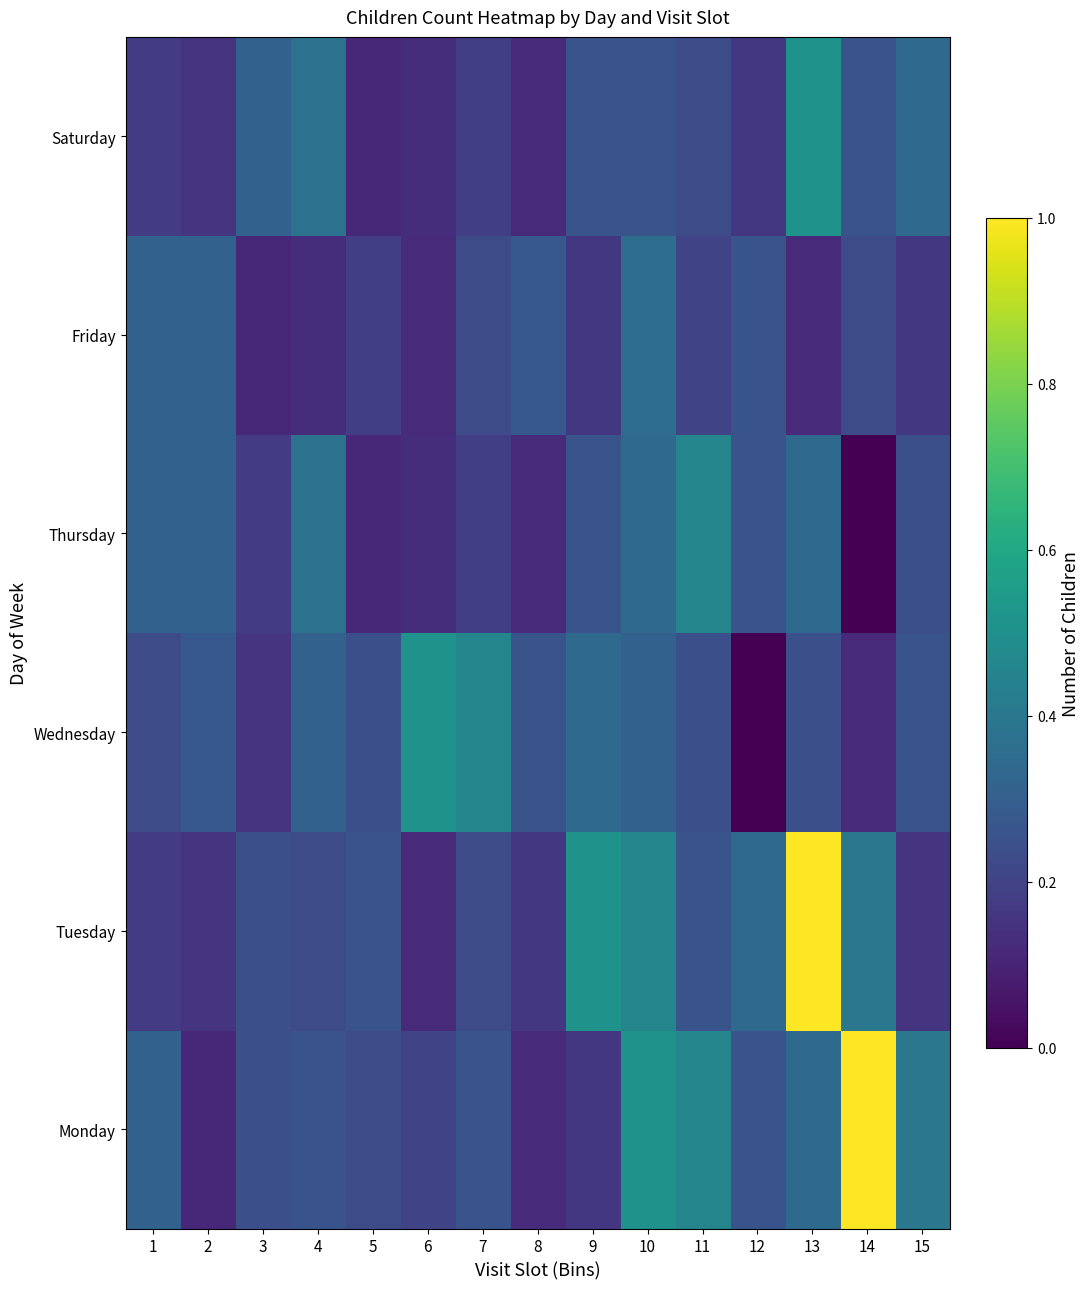

Reading left to right, transcribe all the data shown in this chart.

Monday: 1=0.3	2=0.1	3=0.2	4=0.3	5=0.2	6=0.2	7=0.3	8=0.1	9=0.2	10=0.5	11=0.5	12=0.3	13=0.3	14=1.0	15=0.4
Tuesday: 1=0.2	2=0.2	3=0.2	4=0.2	5=0.3	6=0.1	7=0.2	8=0.2	9=0.5	10=0.5	11=0.3	12=0.3	13=1.0	14=0.4	15=0.2
Wednesday: 1=0.2	2=0.3	3=0.2	4=0.3	5=0.2	6=0.5	7=0.5	8=0.3	9=0.3	10=0.3	11=0.2	12=0.0	13=0.2	14=0.1	15=0.3
Thursday: 1=0.3	2=0.3	3=0.2	4=0.4	5=0.1	6=0.1	7=0.2	8=0.1	9=0.3	10=0.3	11=0.5	12=0.3	13=0.3	14=0.0	15=0.2
Friday: 1=0.3	2=0.3	3=0.1	4=0.1	5=0.2	6=0.1	7=0.2	8=0.3	9=0.2	10=0.4	11=0.2	12=0.3	13=0.1	14=0.2	15=0.2
Saturday: 1=0.2	2=0.2	3=0.3	4=0.4	5=0.1	6=0.1	7=0.2	8=0.1	9=0.3	10=0.3	11=0.2	12=0.2	13=0.5	14=0.3	15=0.3